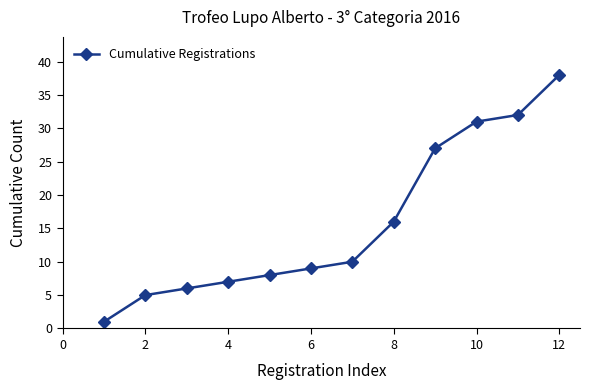

What is the sum of all values?

190